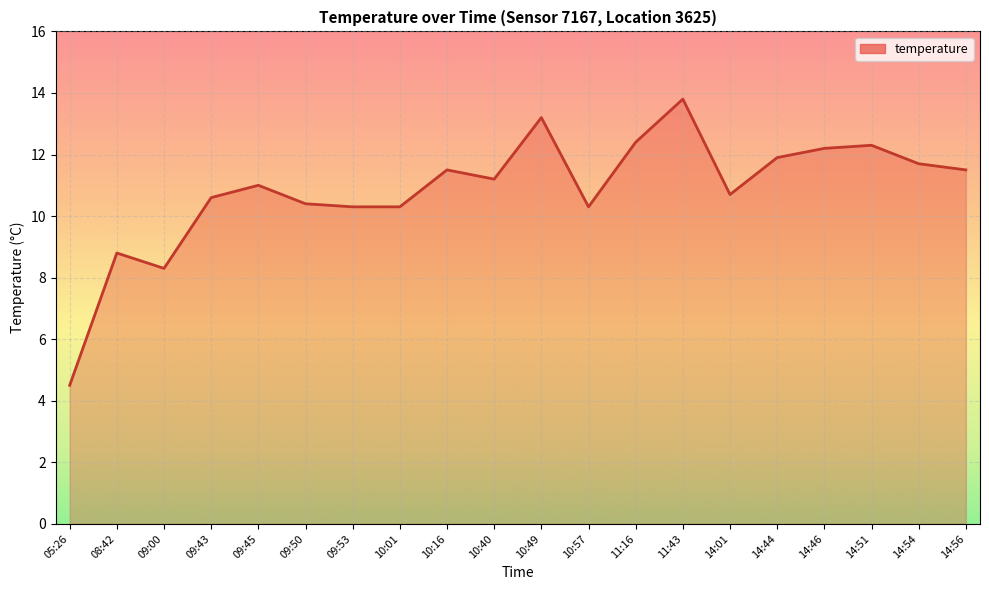

How many lines are shown in the chart?

1